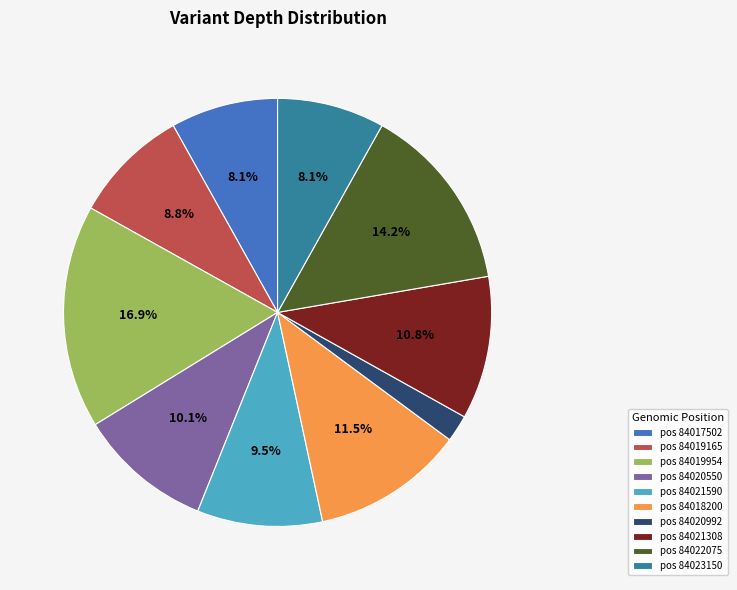

What percentage is NOT represented by pos 84019165?

91.2%